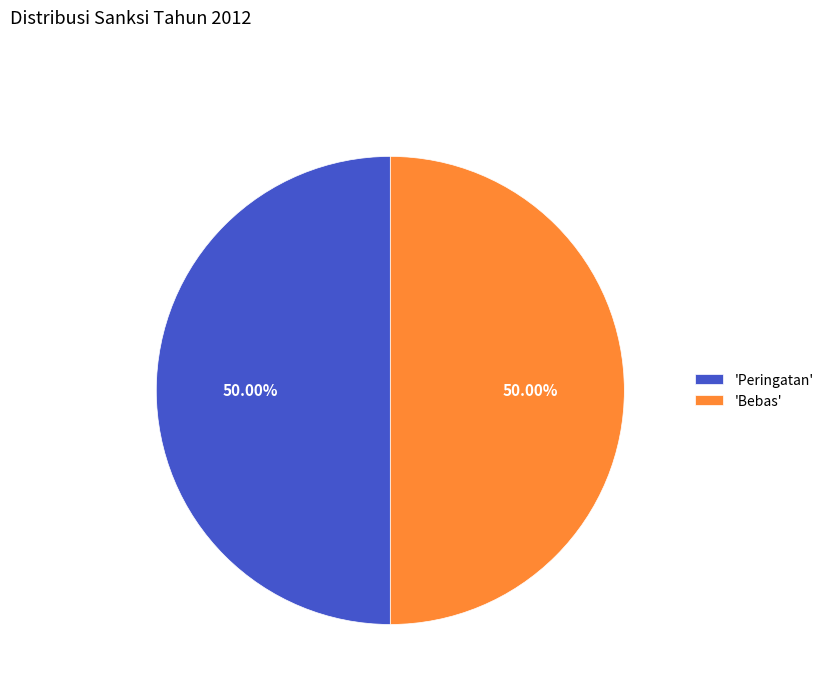

Is the sum of 'Bebas' and 'Peringatan' greater than half?

Yes